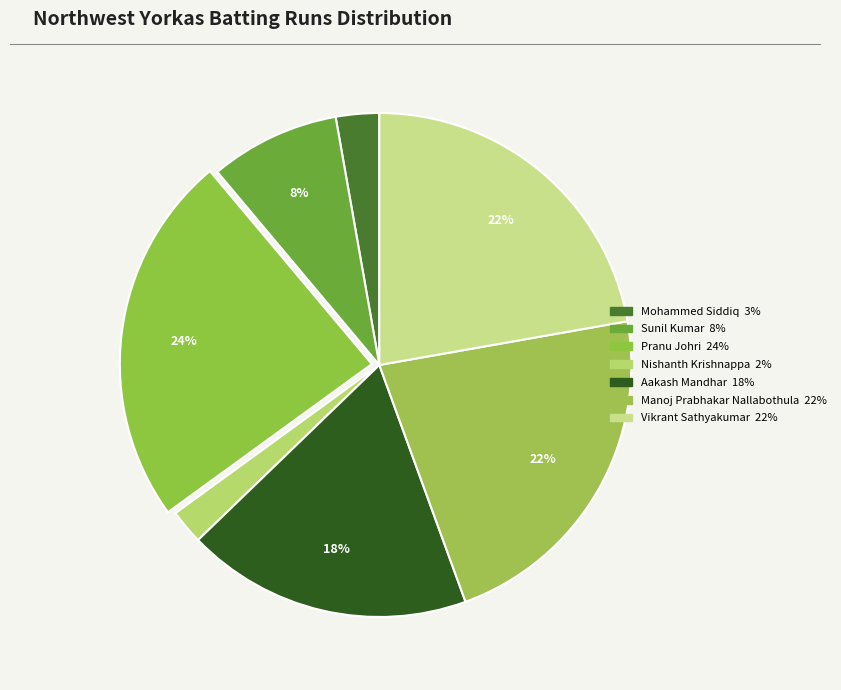

Is there any slice that represents more than half of the pie?

No